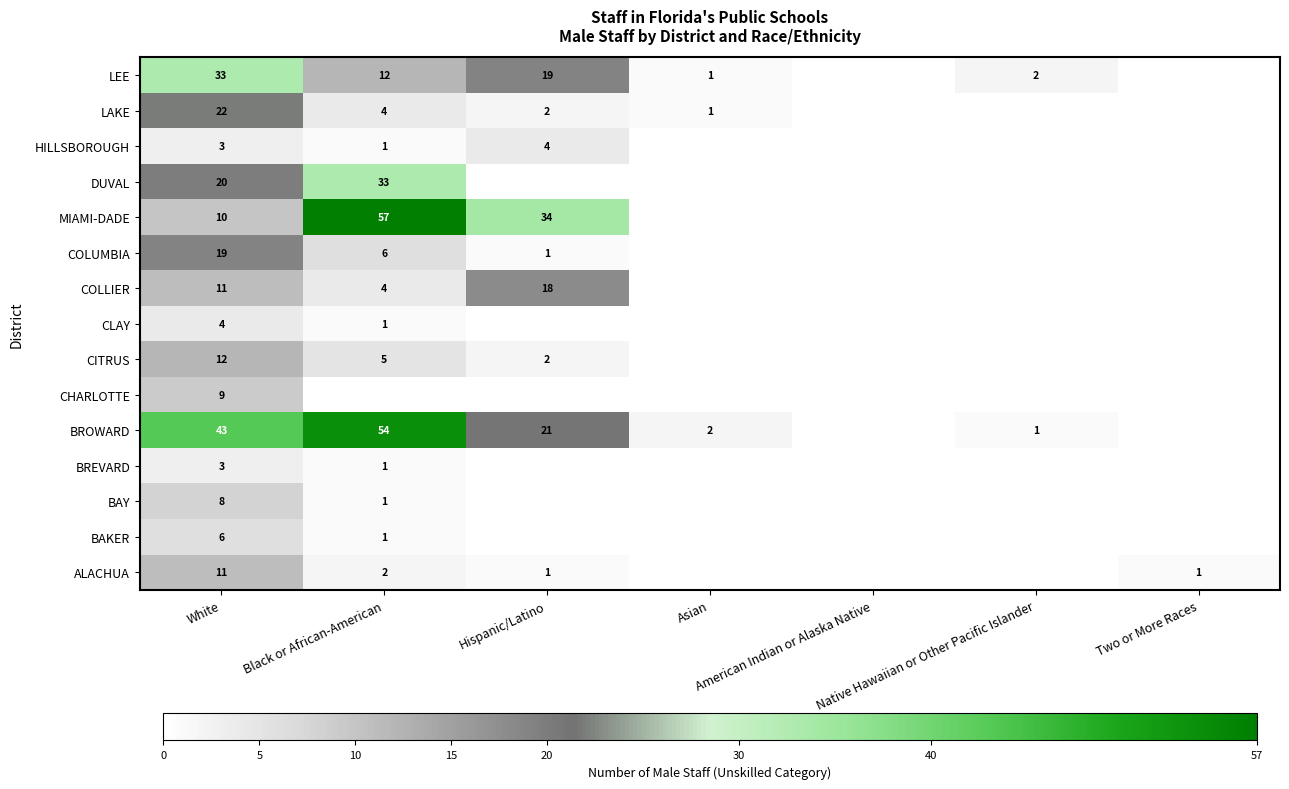

Which category has the highest value in the DUVAL series?

Black or African-American